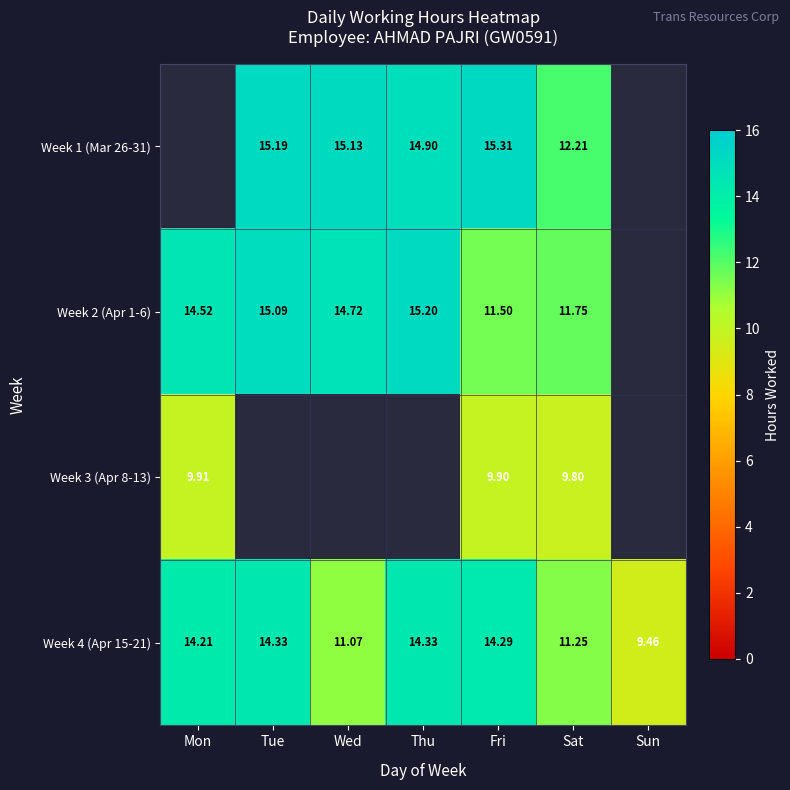

True or false: Week 2 (Apr 1-6) has a value of 4.1 at Tue.

False